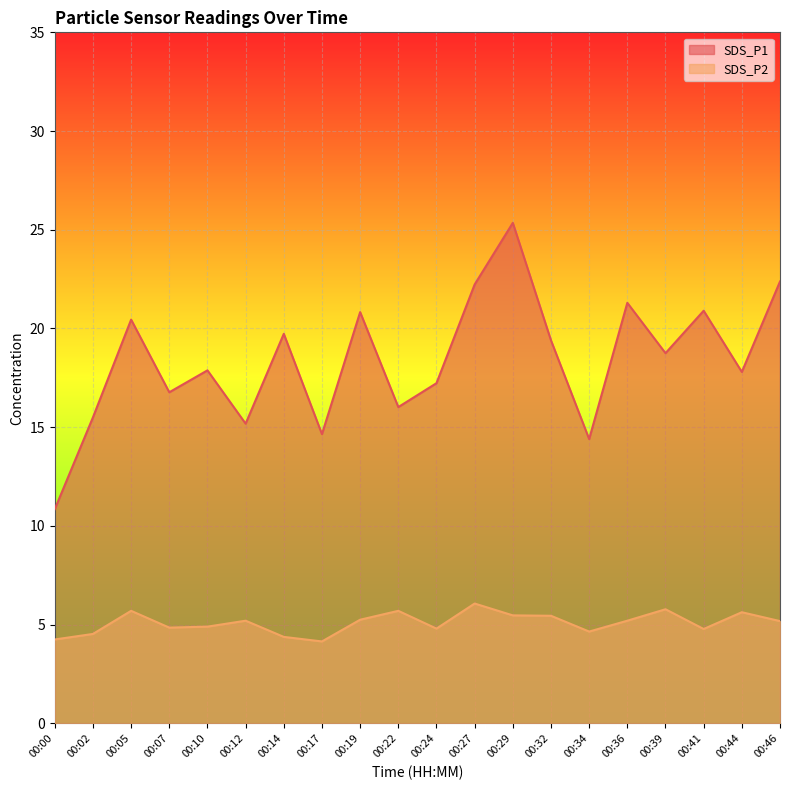

What are all the series names shown in the legend?

SDS_P1, SDS_P2